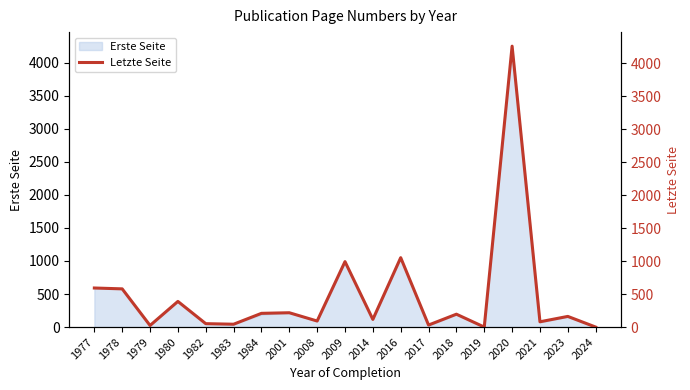

Reading right to left, what are all the values shown in this chart?

0.0	161.5	80.0	4258.0	0.0	195.0	30.5	1052.0	116.0	992.0	91.5	217.0	208.0	43.0	51.5	388.7	24.0	579.0	592.0